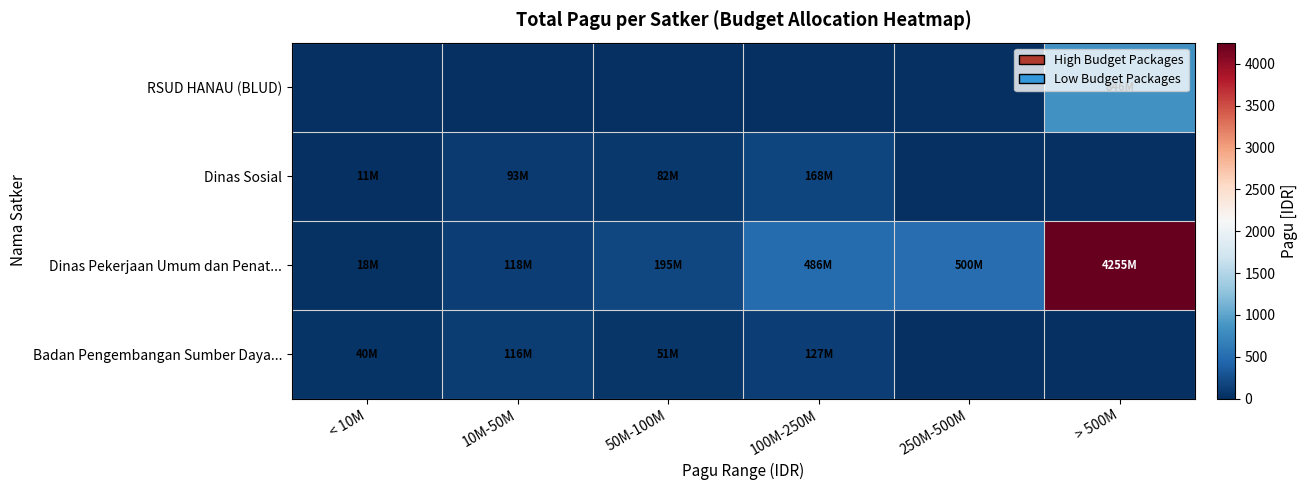

Which series has the widest spread of values?

Dinas Pekerjaan Umum dan Penat...